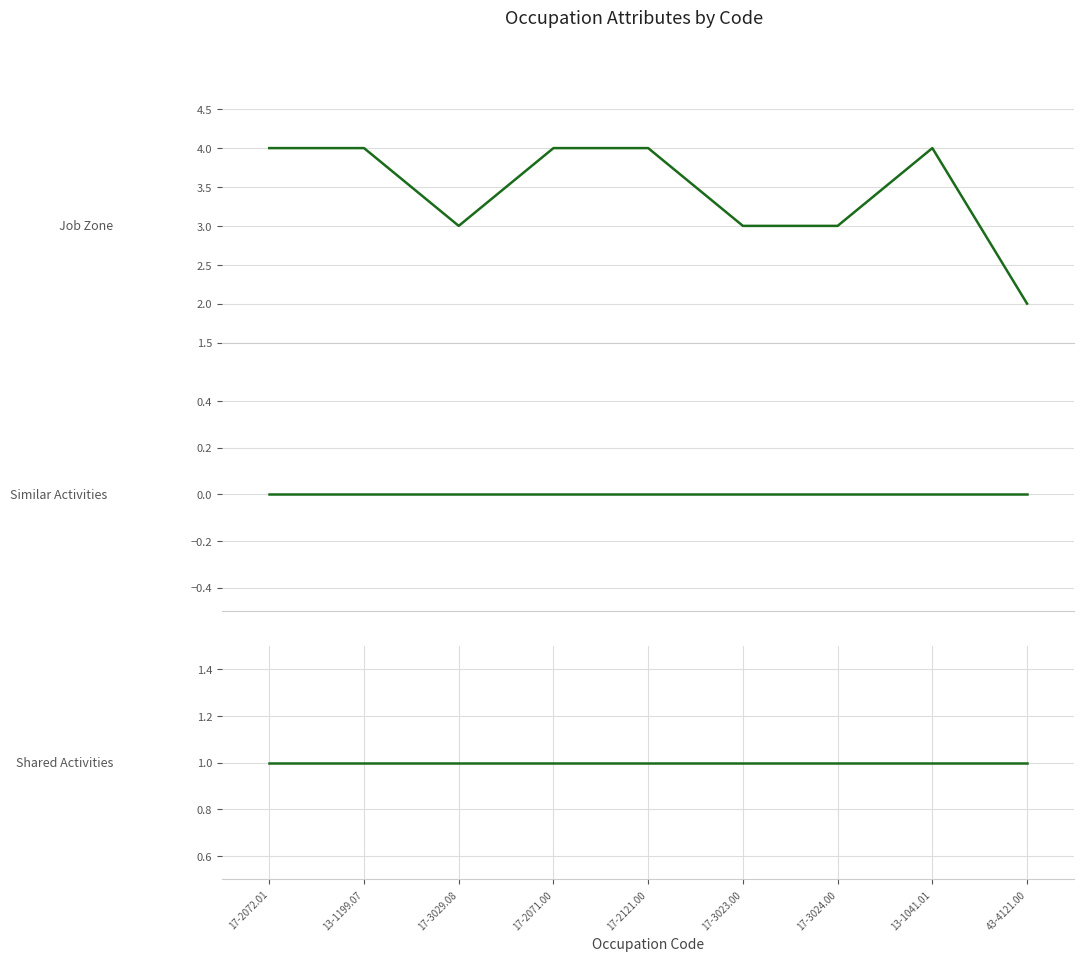

What are all the series names shown in the legend?

Job Zone, Similar Activities, Shared Activities